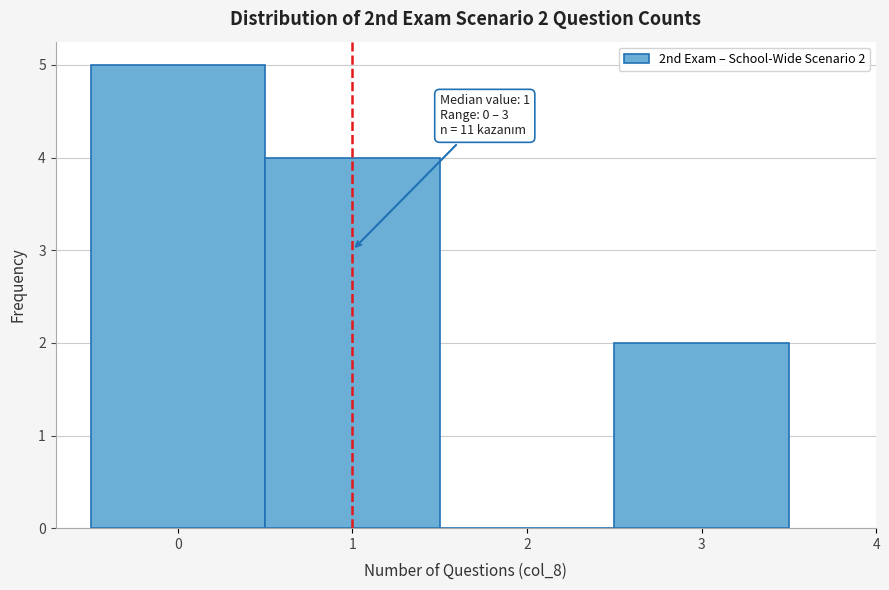

Over which range of the x-axis is the bar tallest?

-0.5 to 0.5